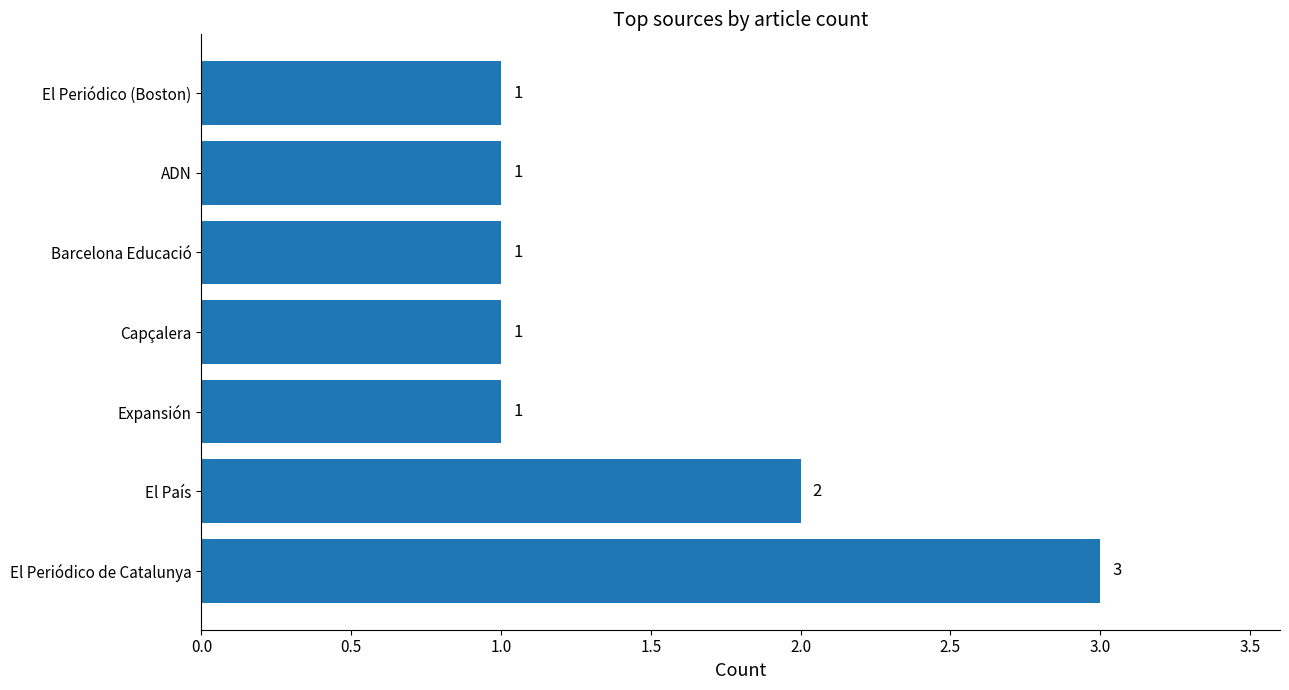

Approximately how many times larger is the value at Expansión compared to El Periódico de Catalunya?

0.3